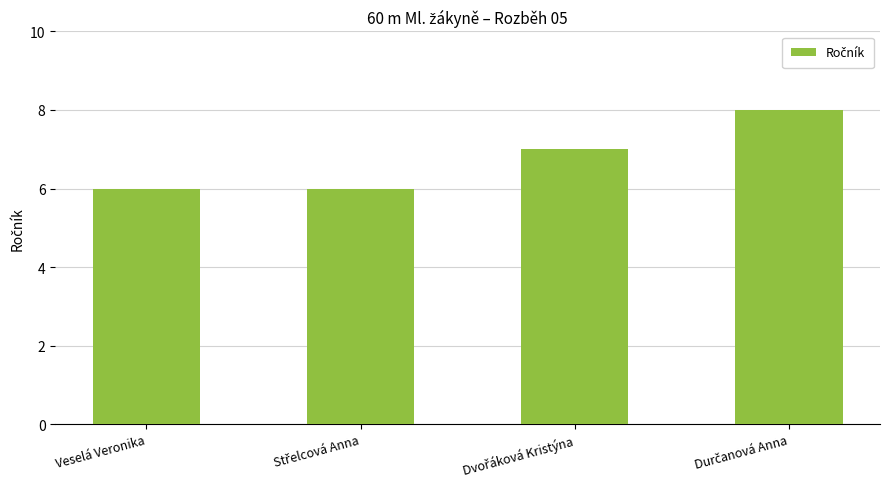

What is the greatest value displayed?

8